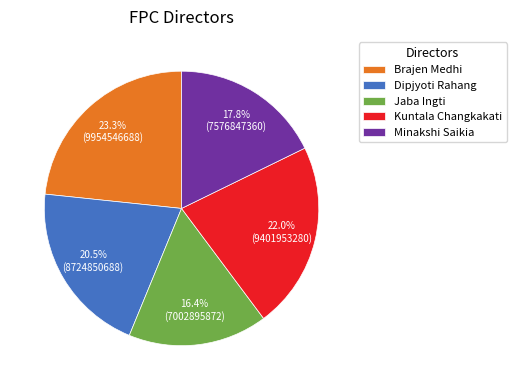

Count the number of slices in the pie.

5